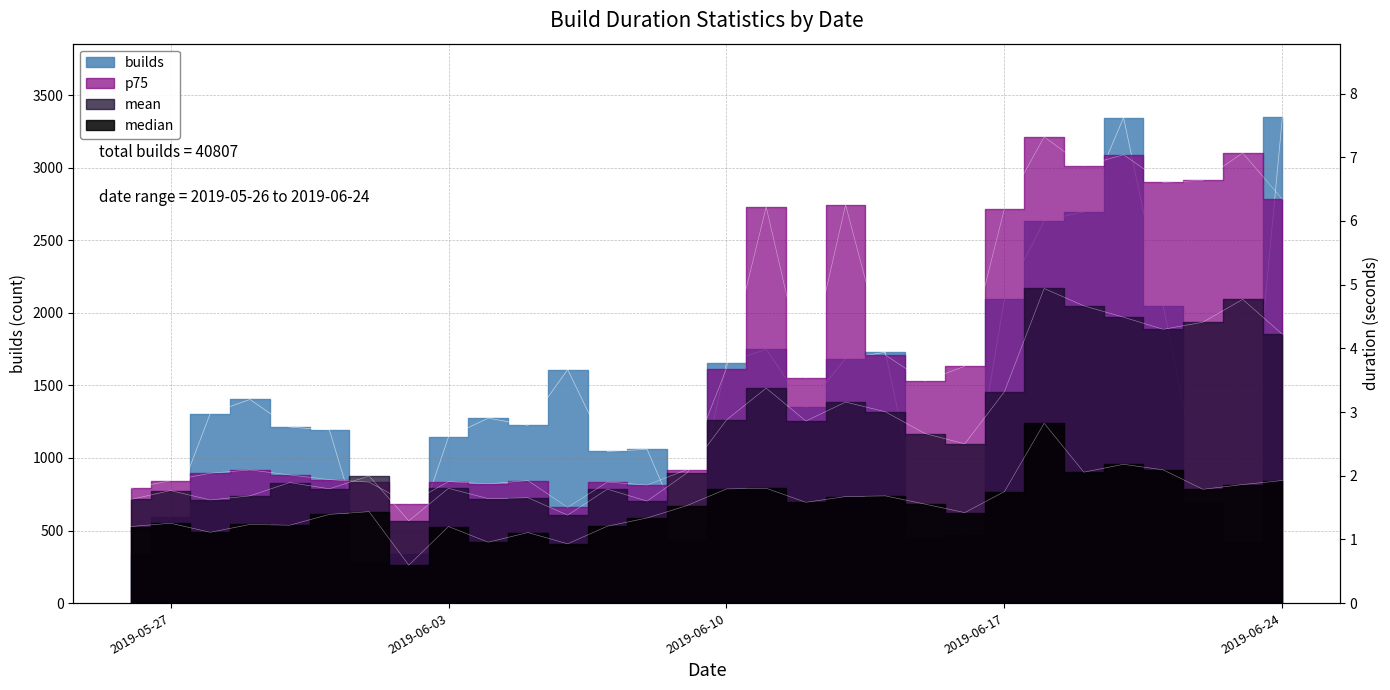

What is the label of the 9th point from the right?

2019-06-16